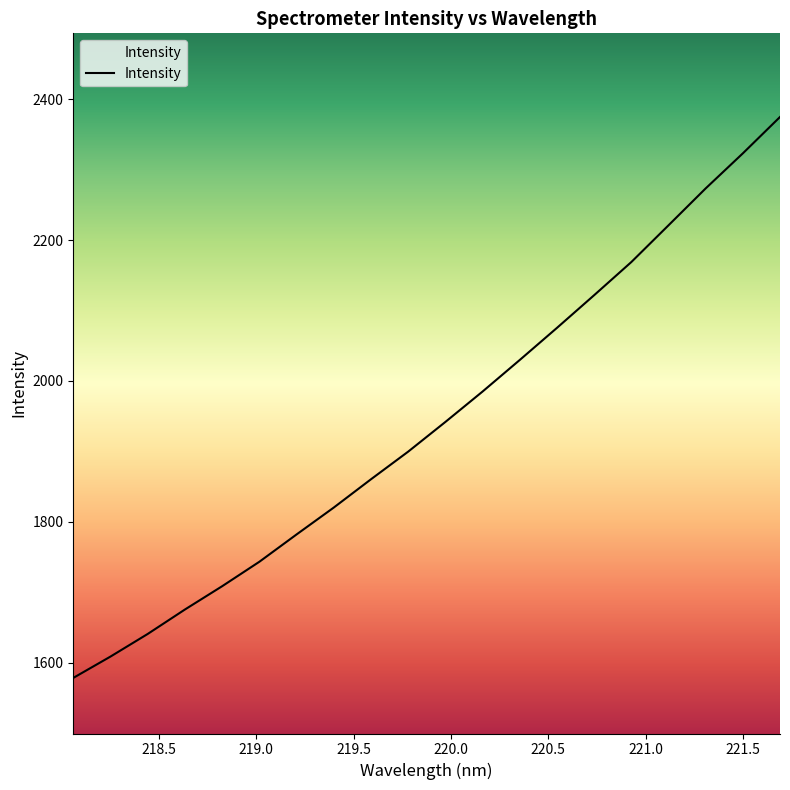

What is the greatest value displayed?

2374.9